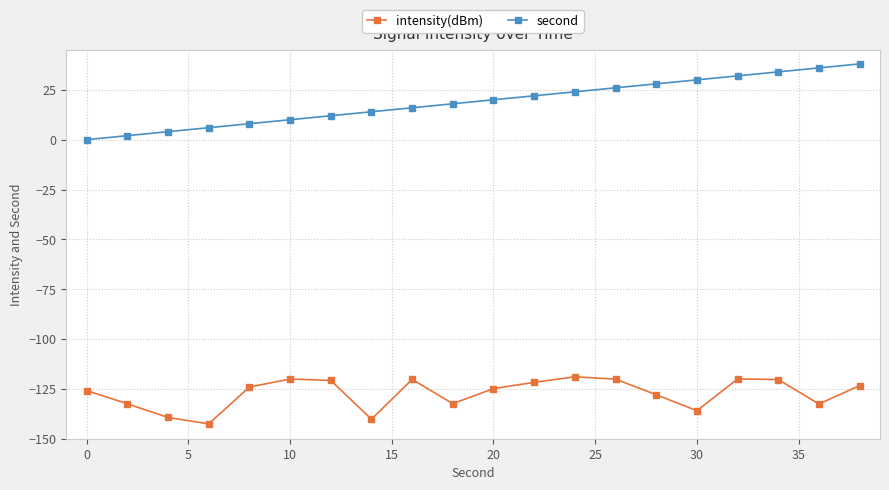

True or false: second has more than 1 points higher than both neighbors.

False